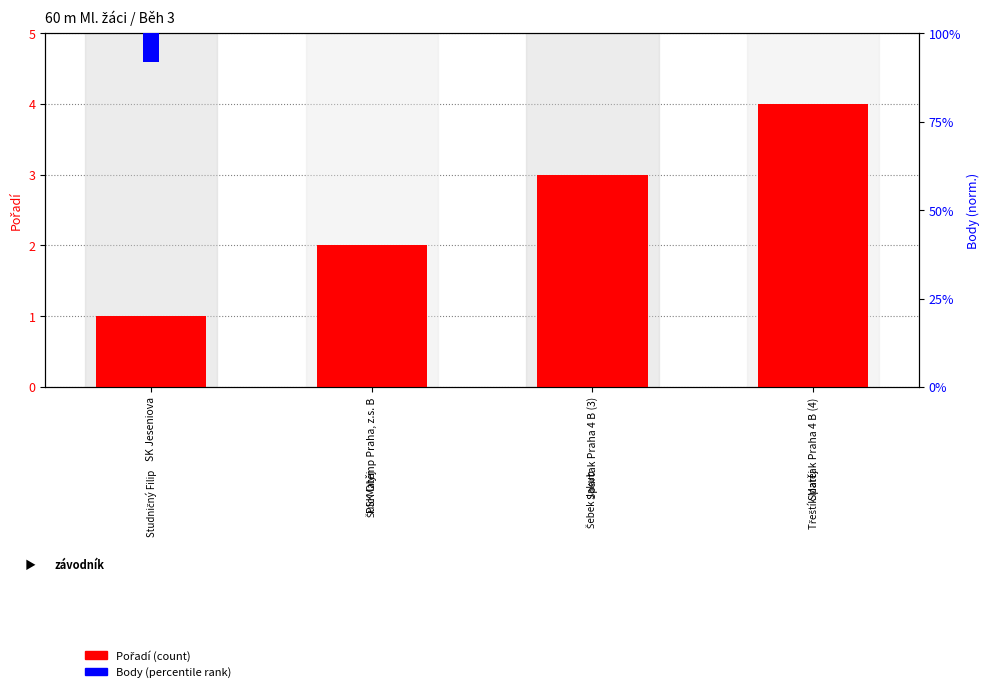

List the series in order of their overall mean, highest first.

Pořadí, Body